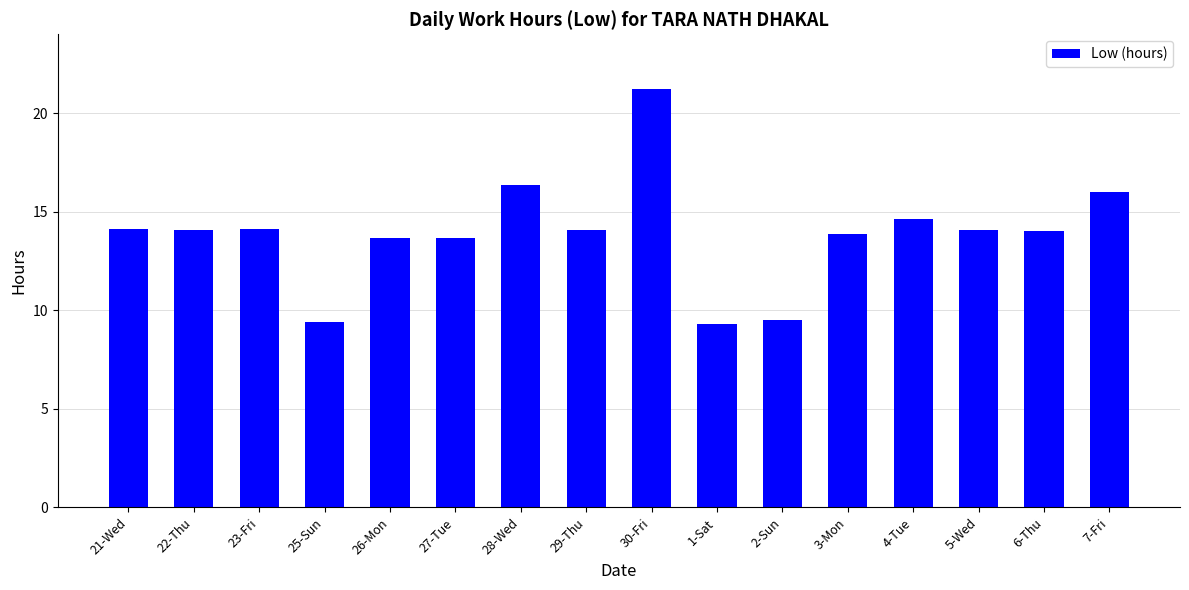

Approximately how many times larger is the value at 25-Sun compared to 5-Wed?

0.7